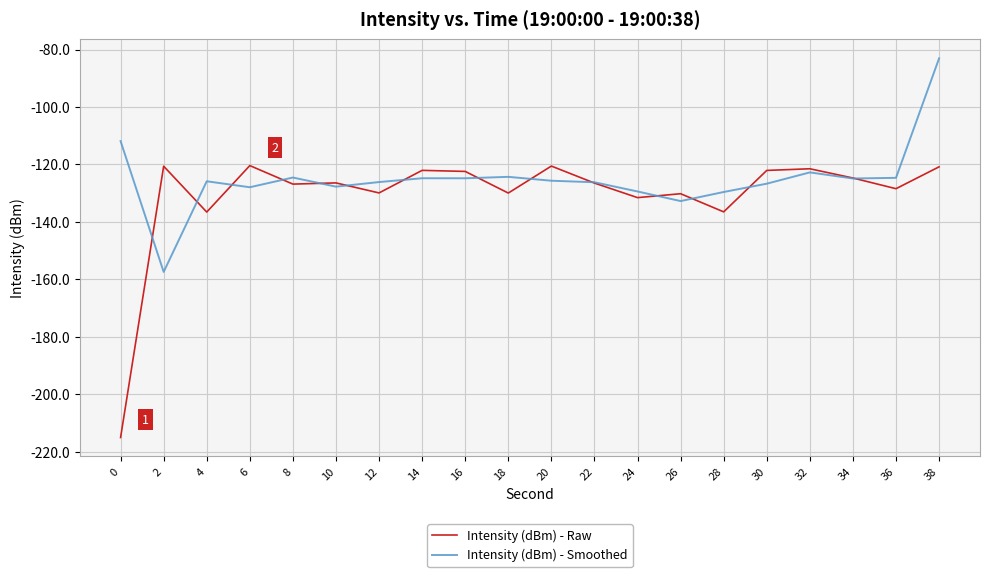

Which series ends up on top after the final intersection of Intensity (dBm) - Raw and Intensity (dBm) - Smoothed?

Intensity (dBm) - Smoothed